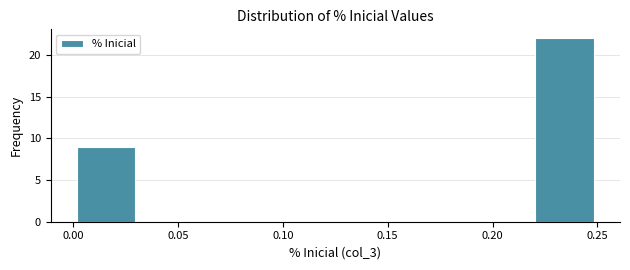

Which range on the x-axis has the tallest bar?

0.220 to 0.250